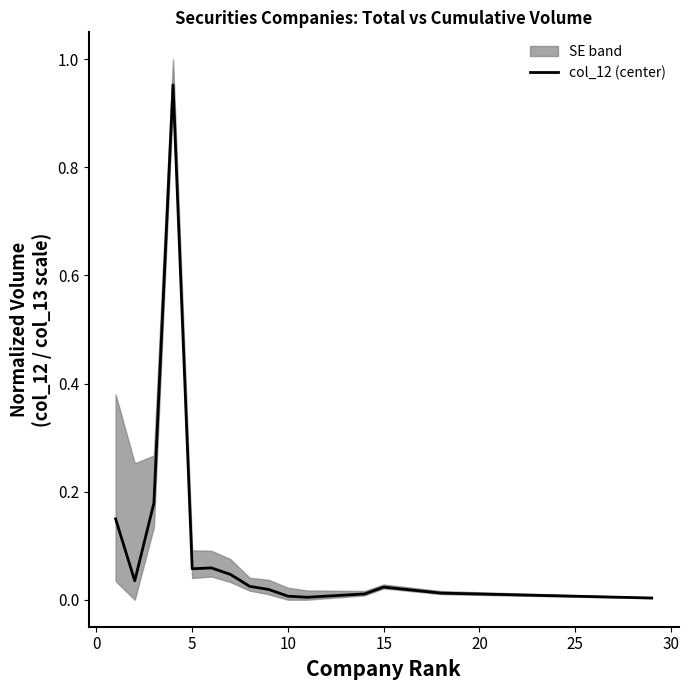

The value of col_12 (center) at 5 is 0.0. True or false?

False